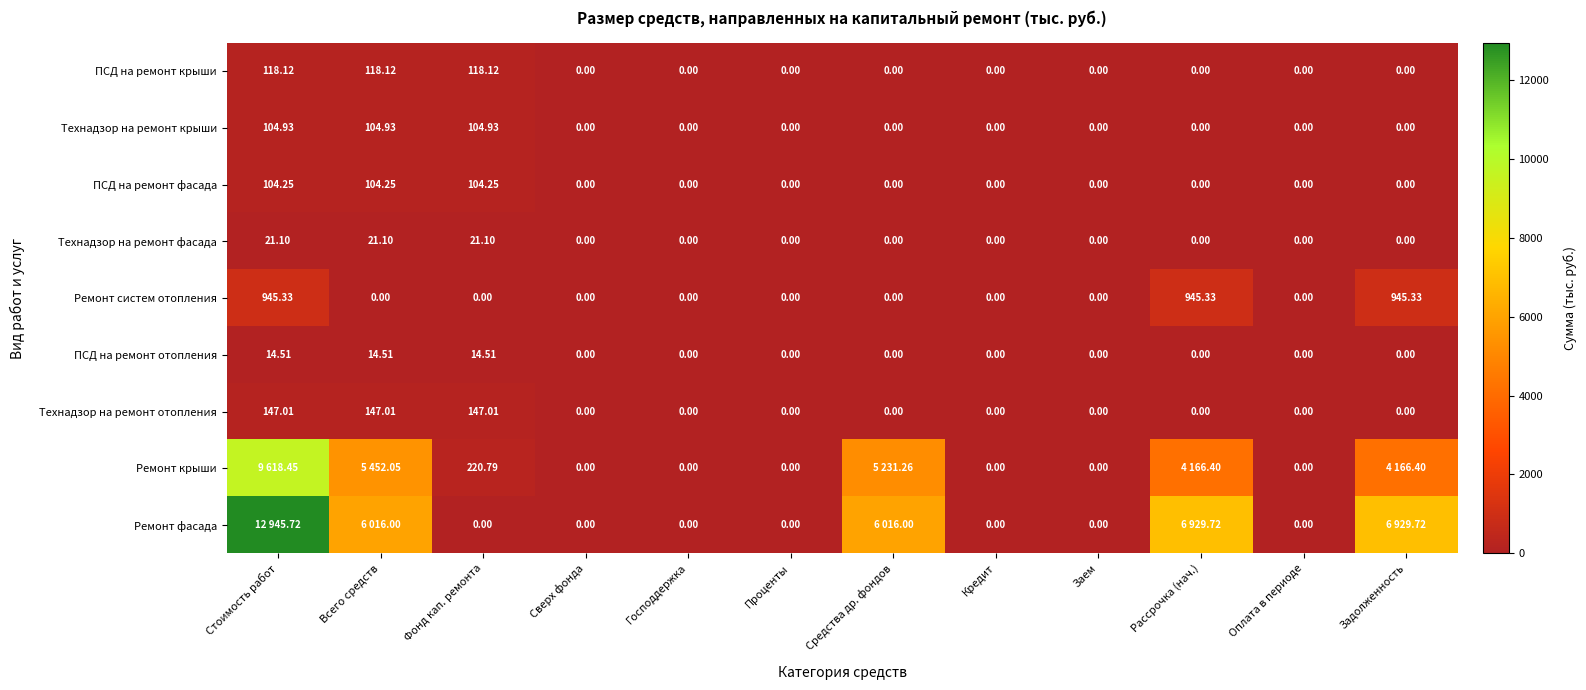

Is the value of Технадзор на ремонт отопления at Оплата в периоде greater than the value of ПСД на ремонт крыши at Всего средств?

No